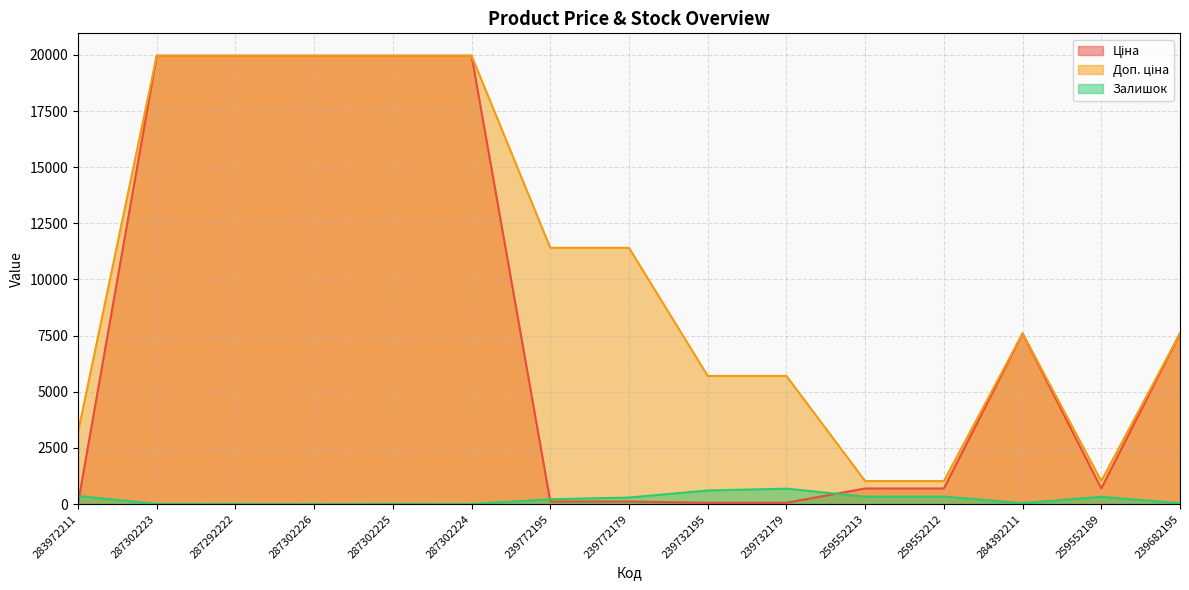

At which category does Залишок reach its first local peak?

287302225